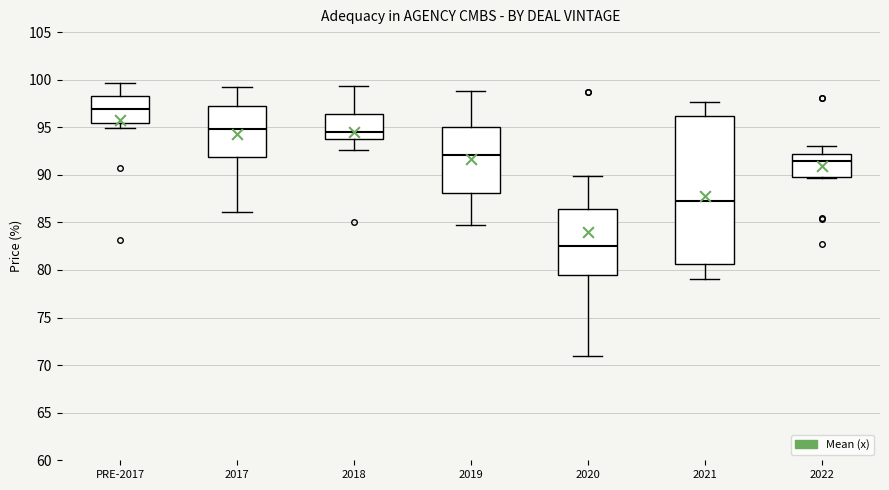

Reading left to right, transcribe this box plot: for each box, give where its median line is, the range the box spans, and where its two whiskers end, as read against the y-axis. The values are not printed on the chart, so give them approximately, as read against the axis.

PRE-2017: median 97.0, box 95.5 to 98.5, whiskers 95.0 to 99.5
2017: median 95.0, box 92.0 to 97.0, whiskers 86.0 to 99.0
2018: median 94.5, box 94.0 to 96.5, whiskers 92.5 to 99.5
2019: median 92.0, box 88.0 to 95.0, whiskers 84.5 to 99.0
2020: median 82.5, box 79.5 to 86.5, whiskers 71.0 to 90.0
2021: median 87.5, box 80.5 to 96.0, whiskers 79.0 to 97.5
2022: median 91.5, box 89.5 to 92.0, whiskers 89.5 to 93.0